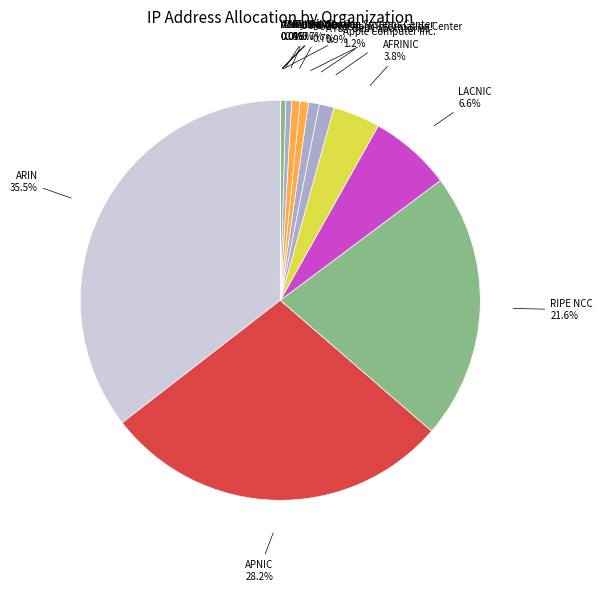

Count the number of slices in the pie.

14